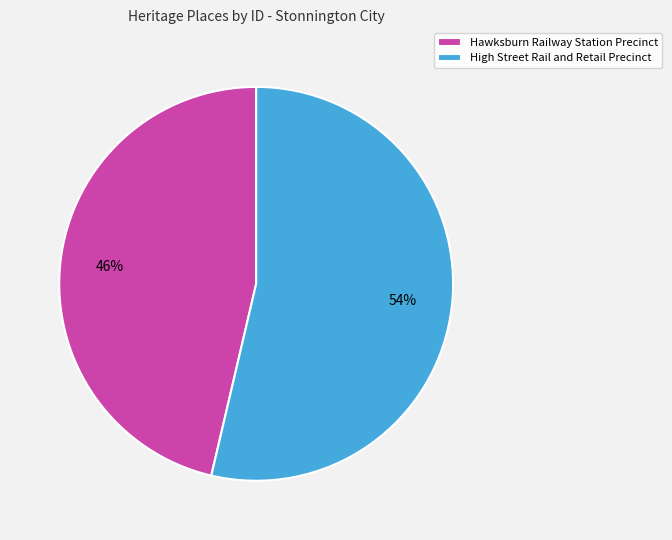

What percentage is the Hawksburn Railway Station Precinct slice, to the nearest percent?

46%